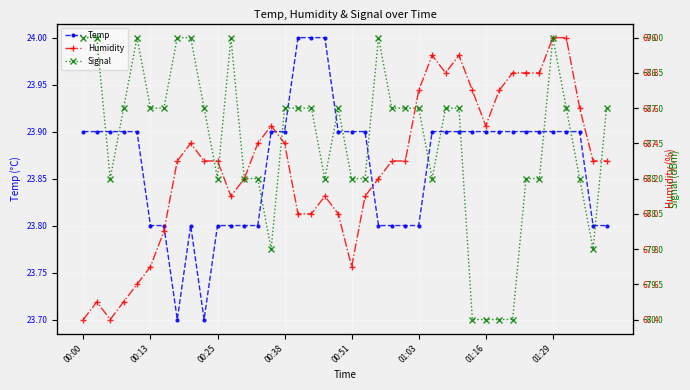

What is the maximum value for Temp?

24.0